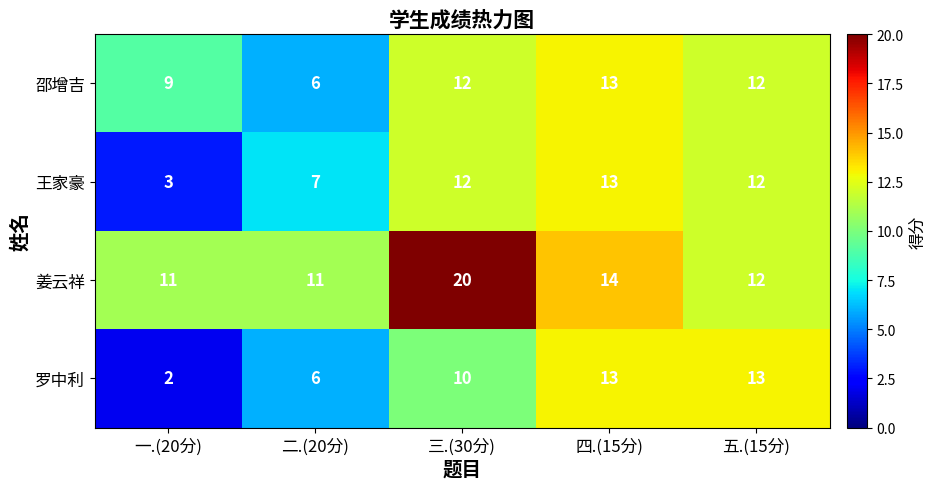

At which category is the sum across all series the highest?

三.(30分)